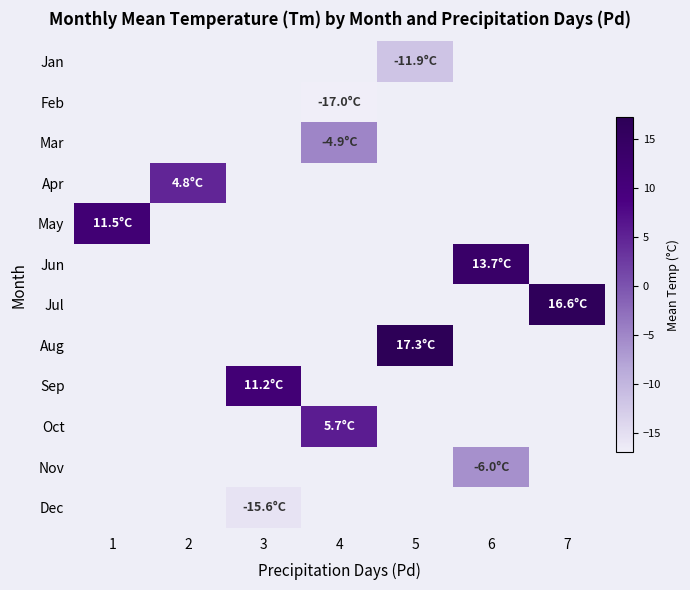

What is the smallest value displayed?

-17.0